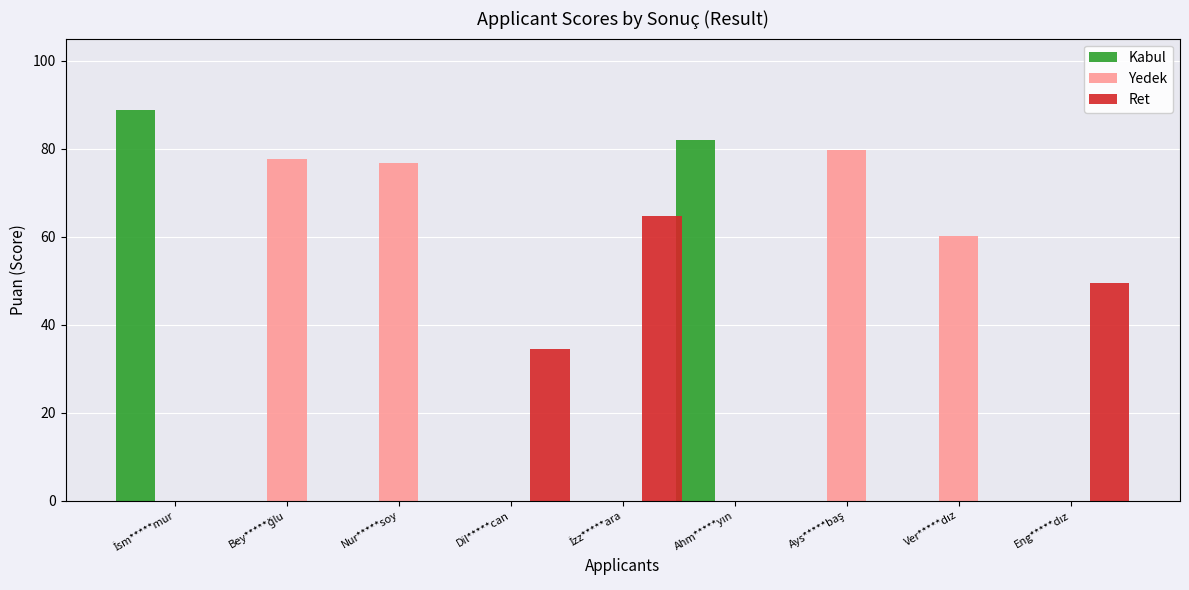

Which series has the largest total across all categories?

Yedek